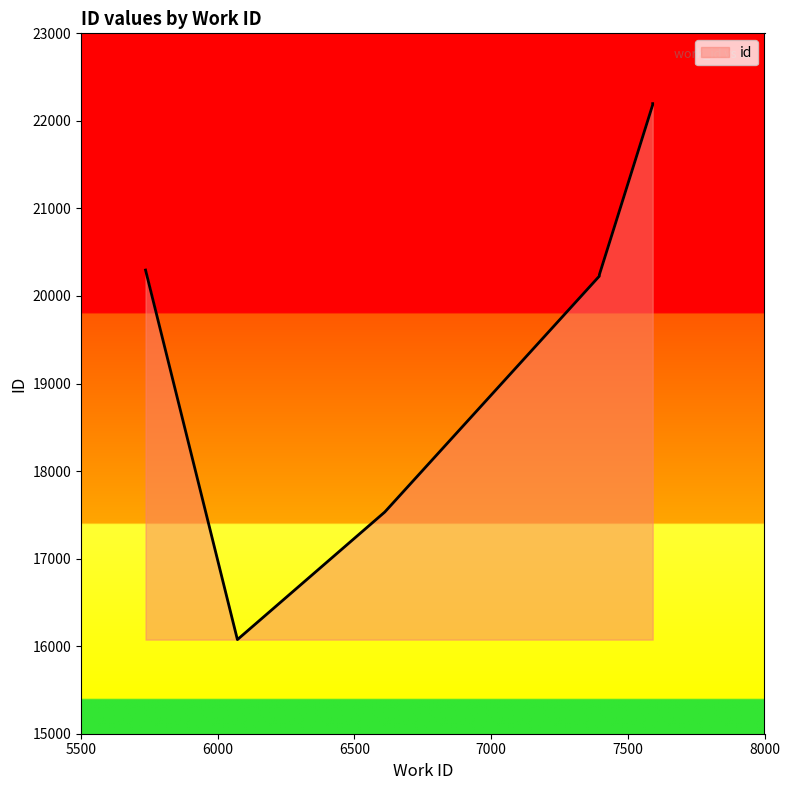

Which label corresponds to the smallest value in the chart?

6072